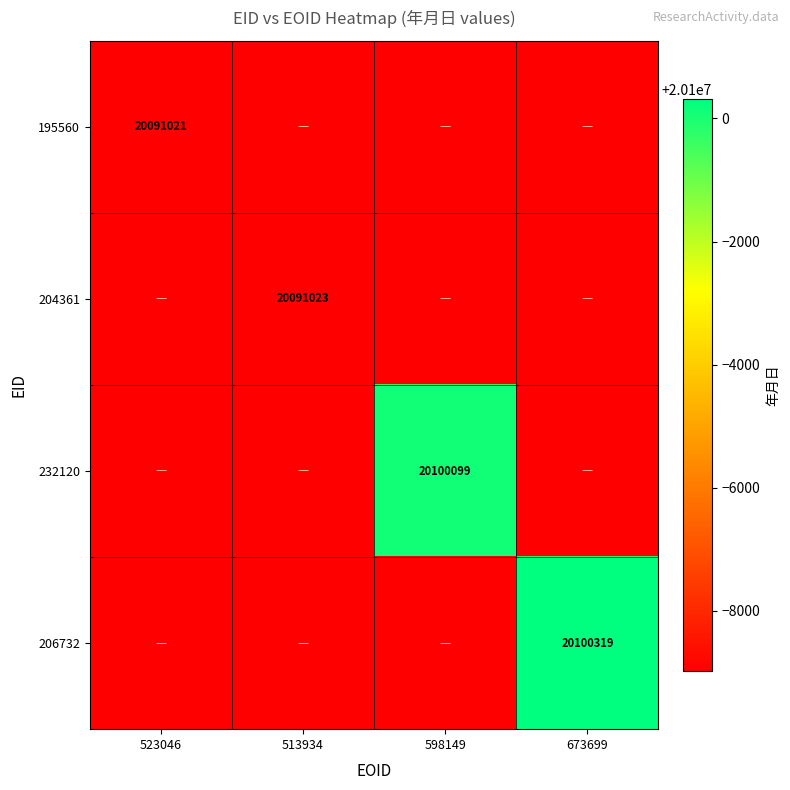

At which category is the sum across all series the highest?

673699